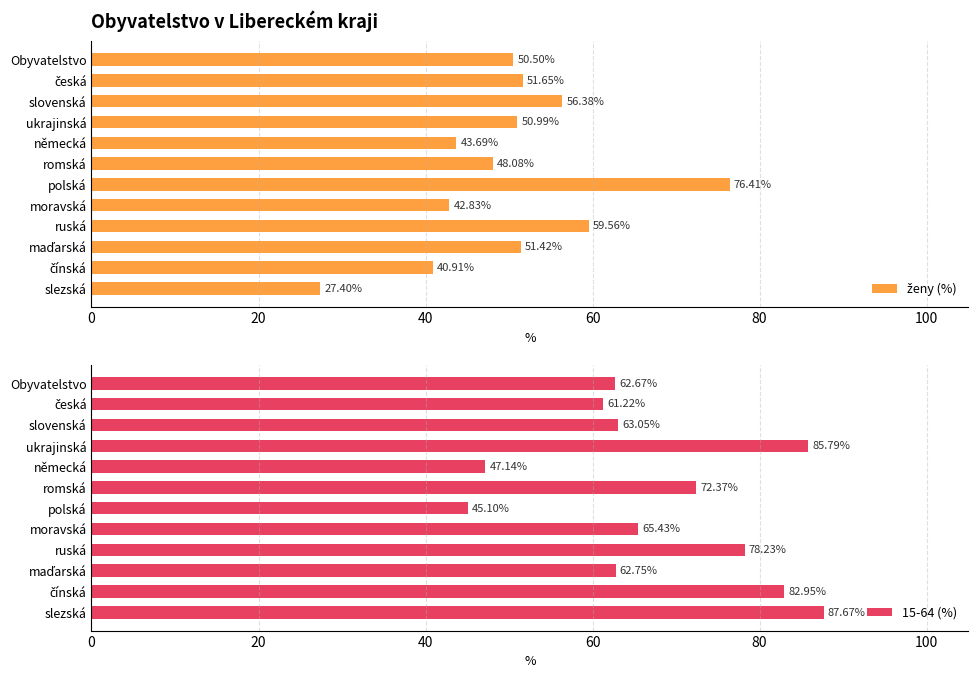

How many categories are shown in the chart?

12